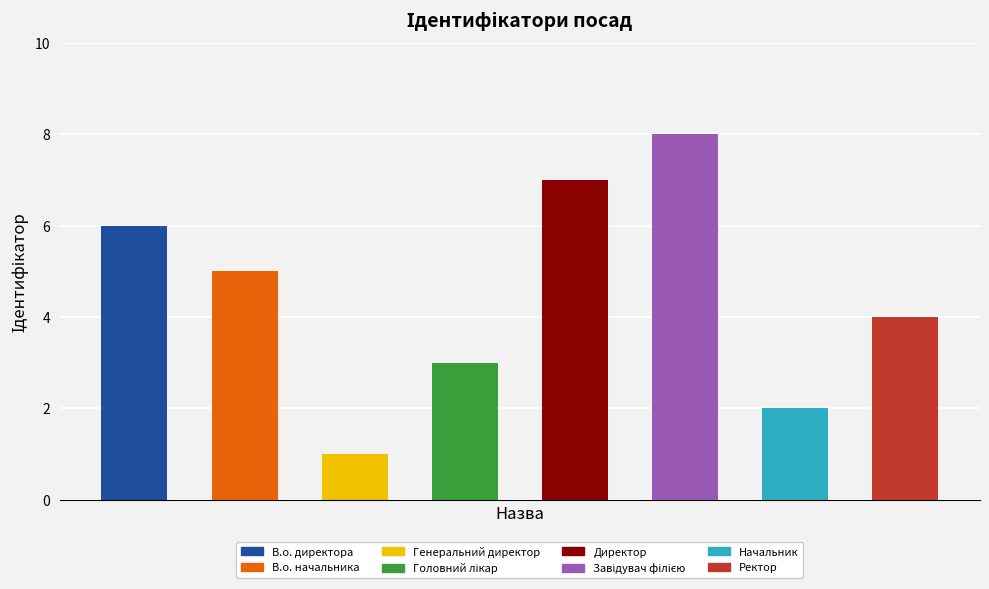

What position from the right is Головний лікар?

5